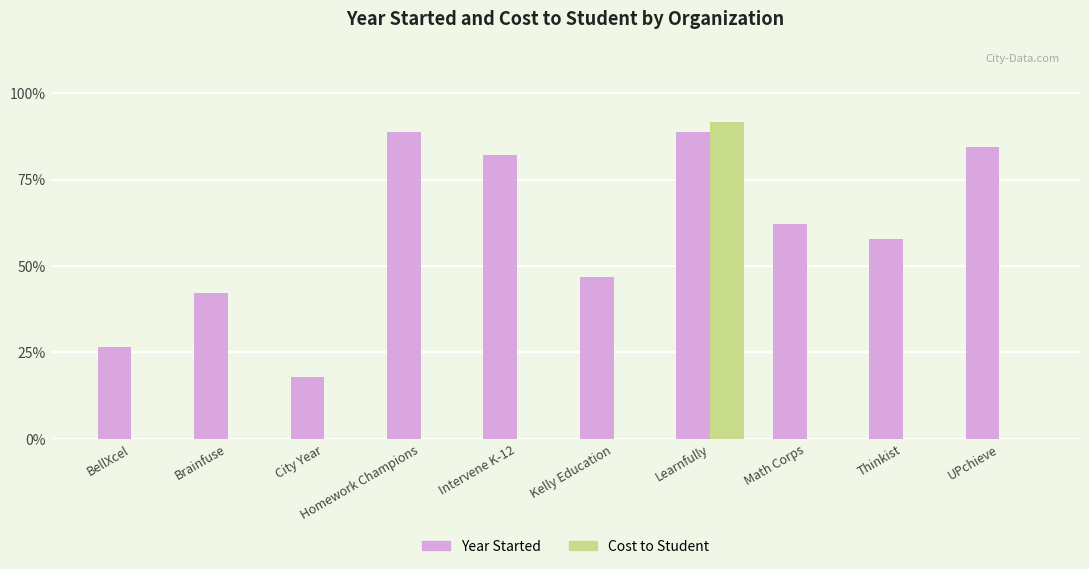

Which series has the largest total across all categories?

Year Started